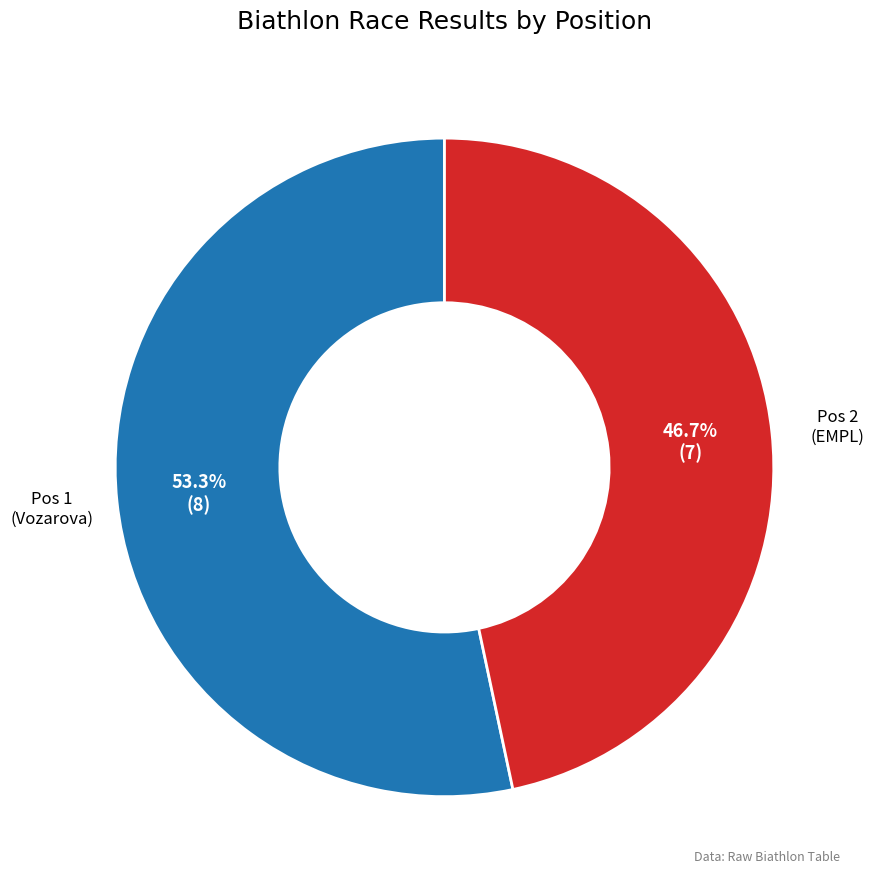

What portion of the pie excludes Pos 2 (EMPL)?

53.3%